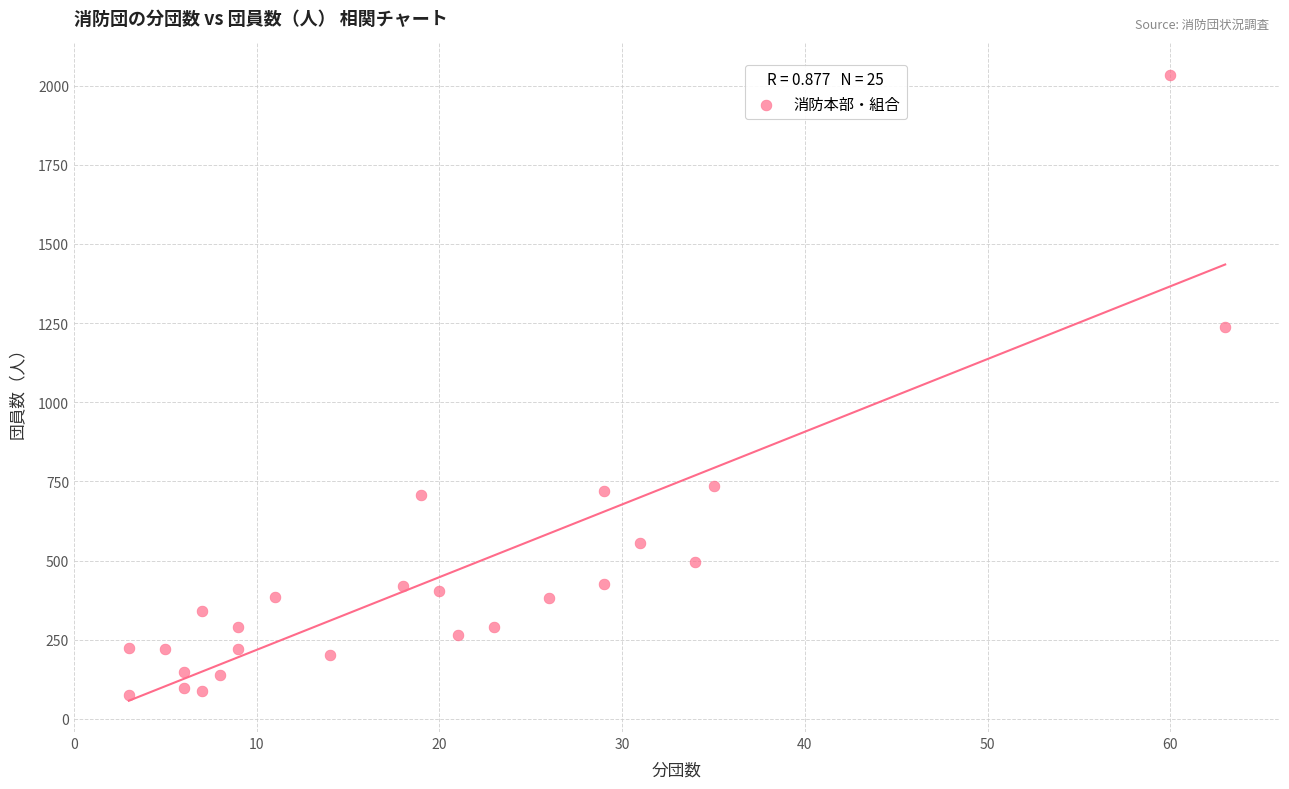

What Y value in the scatter plot is closest to 1054?

1237